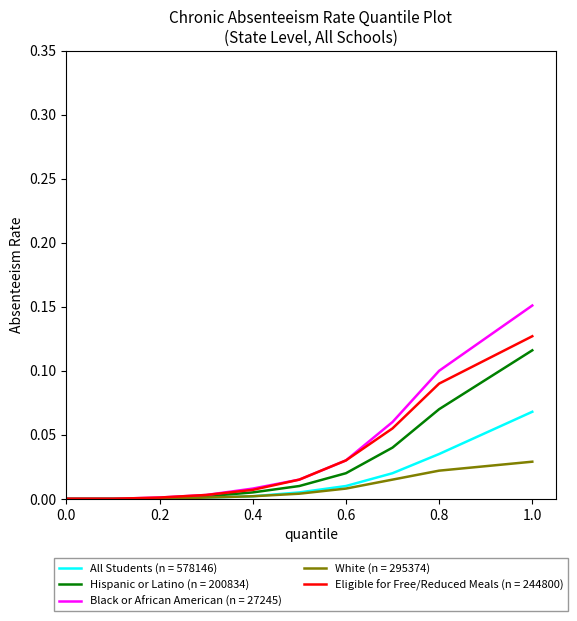

Which series has the widest spread of values?

Black or African American (n = 27245)